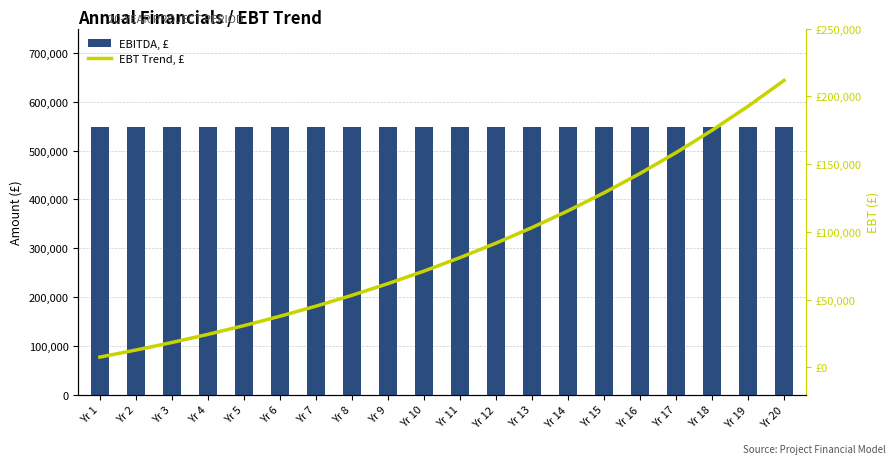

How many series are shown in this chart?

2